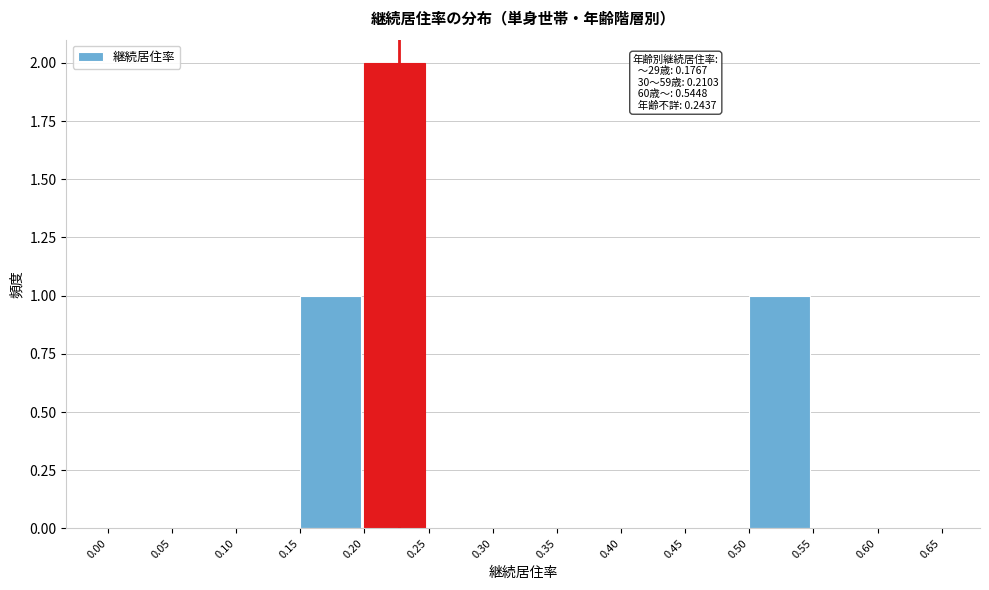

Which range on the x-axis has the tallest bar?

0.20 to 0.25